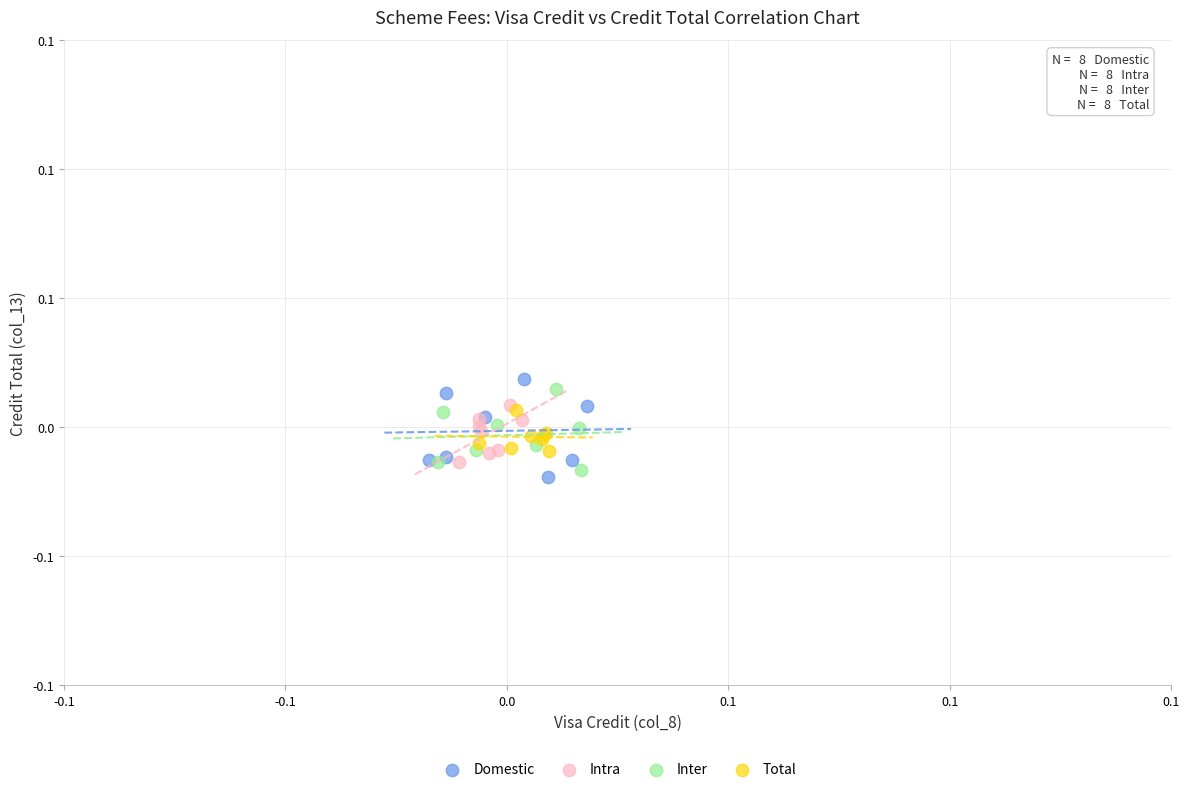

What are all the series names shown in the legend?

Domestic, Intra, Inter, Total